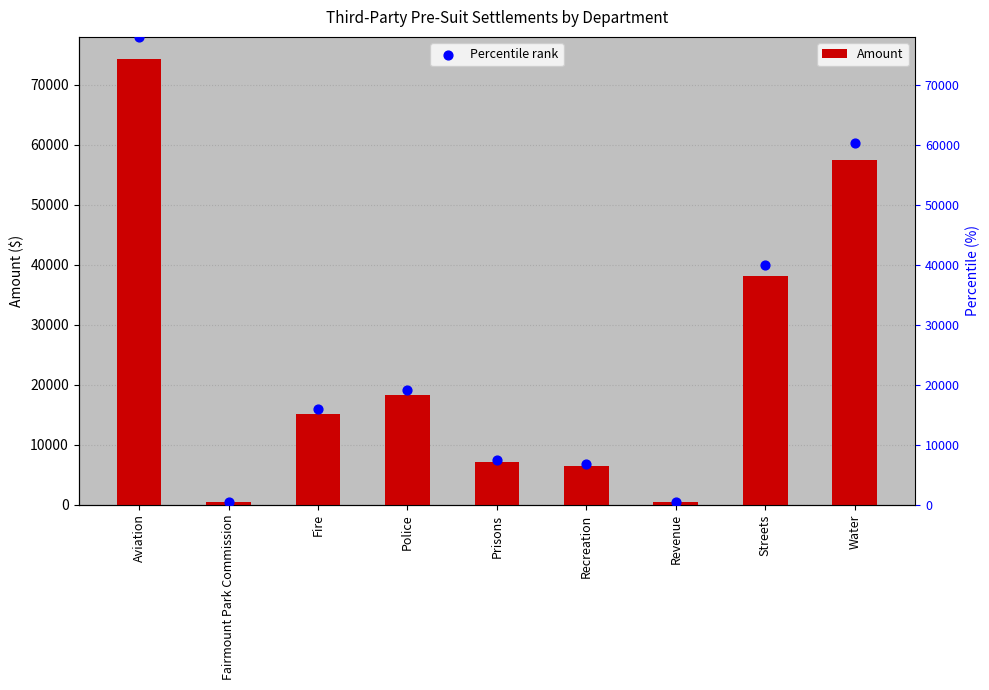

At how many categories does at least one series exceed 77288?

1